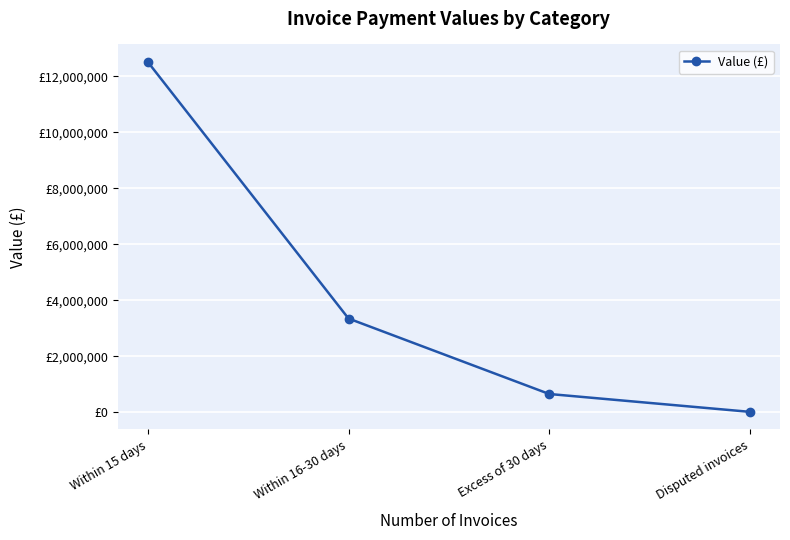

The value at Excess of 30 days is 653612.7. True or false?

True